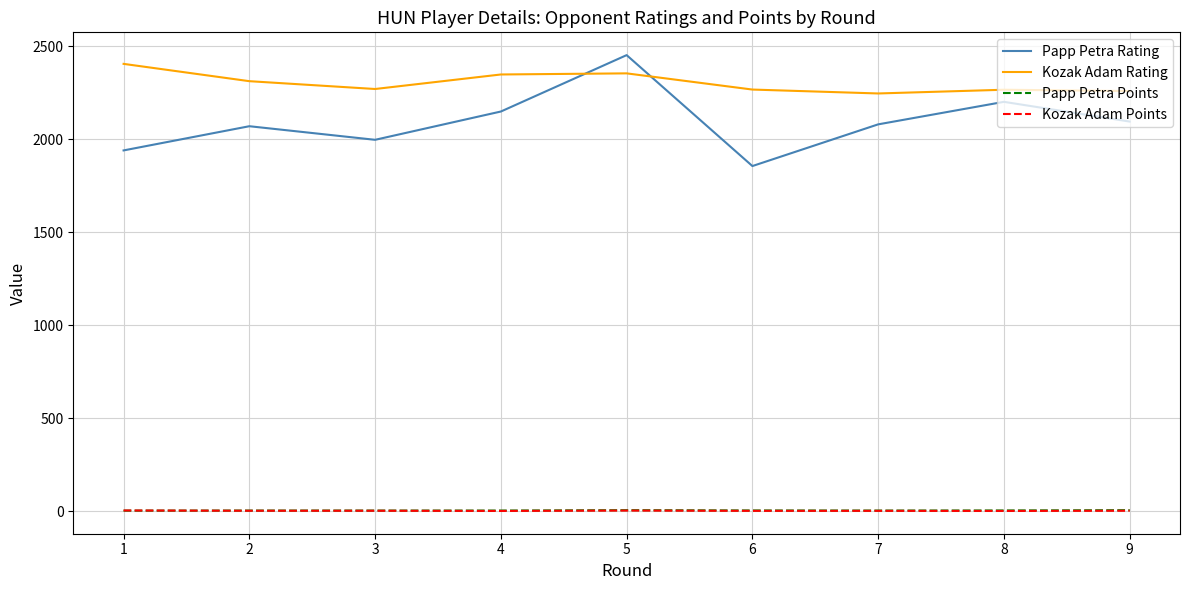

How many lines are shown in the chart?

4